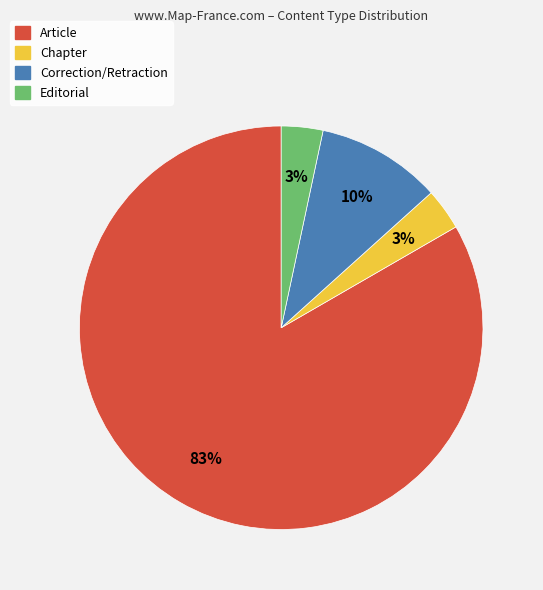

Between Chapter and Correction/Retraction, which is larger?

Correction/Retraction